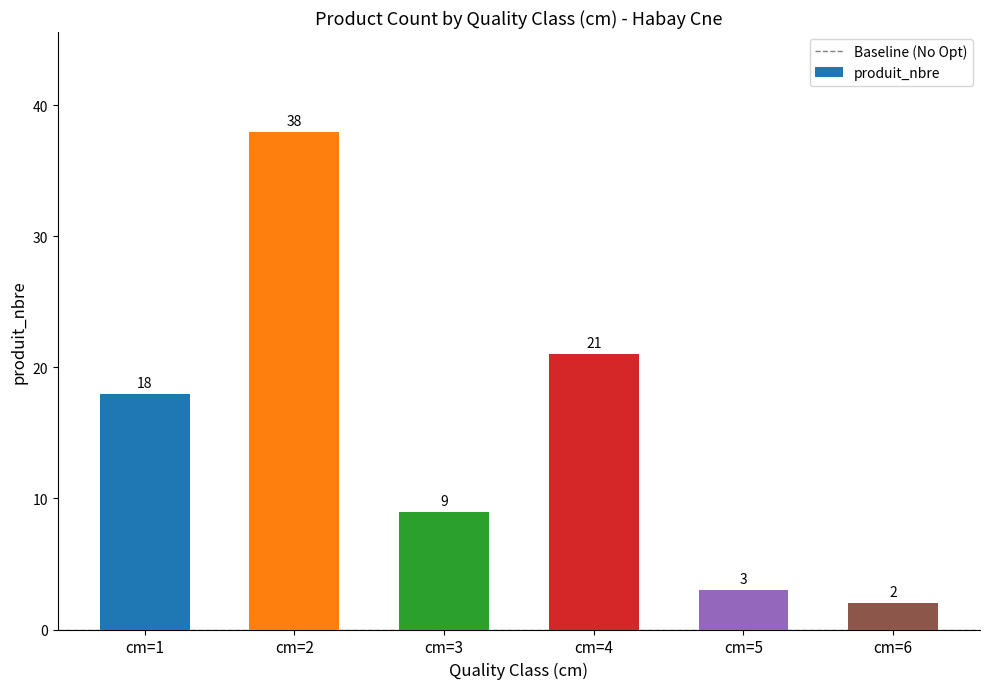

What is the average value?

15